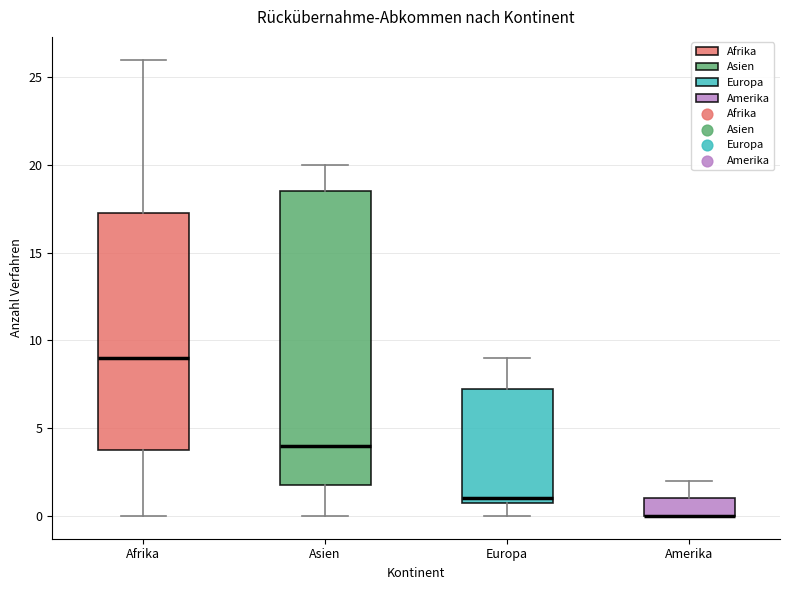

Where is the upper edge of the box for Asien on the y-axis? The values are not printed on the chart, so give them approximately, as read against the axis.

18.5